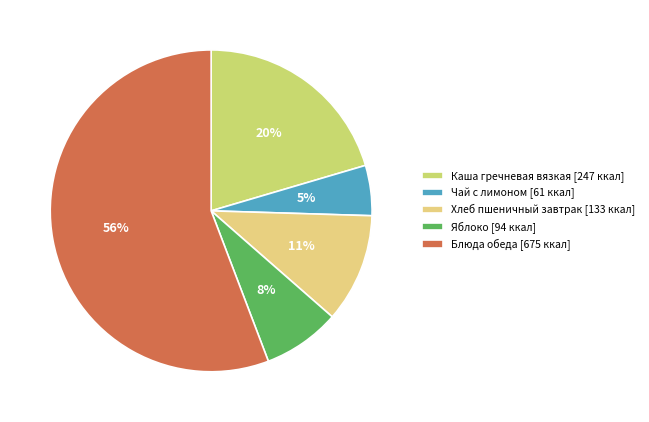

Which category has the smallest portion of the pie?

Чай с лимоном [61 ккал]